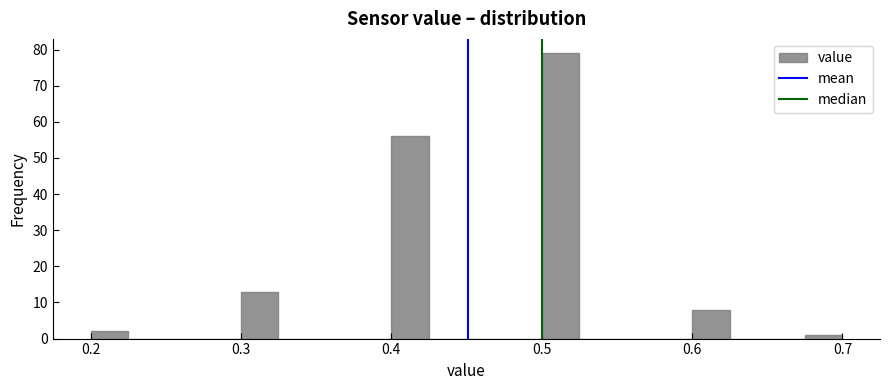

Read against the x-axis, roughly where is the centre of the tallest bar?

0.51